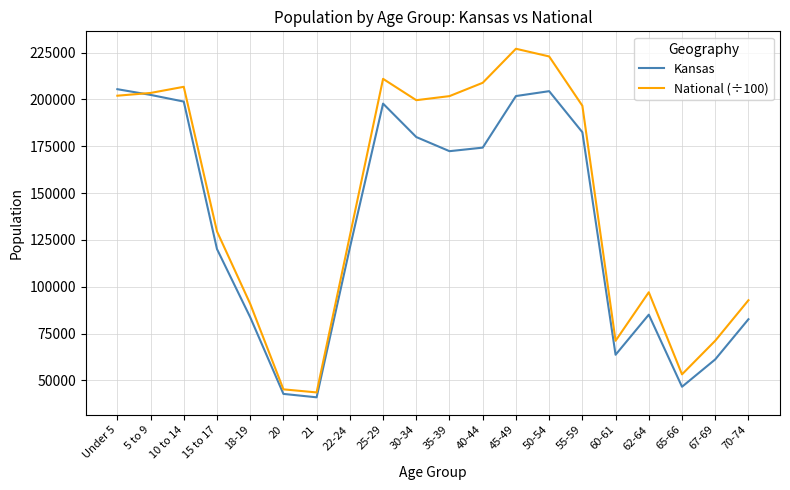

True or false: Kansas has a value of 53972.7 at 22-24.

False